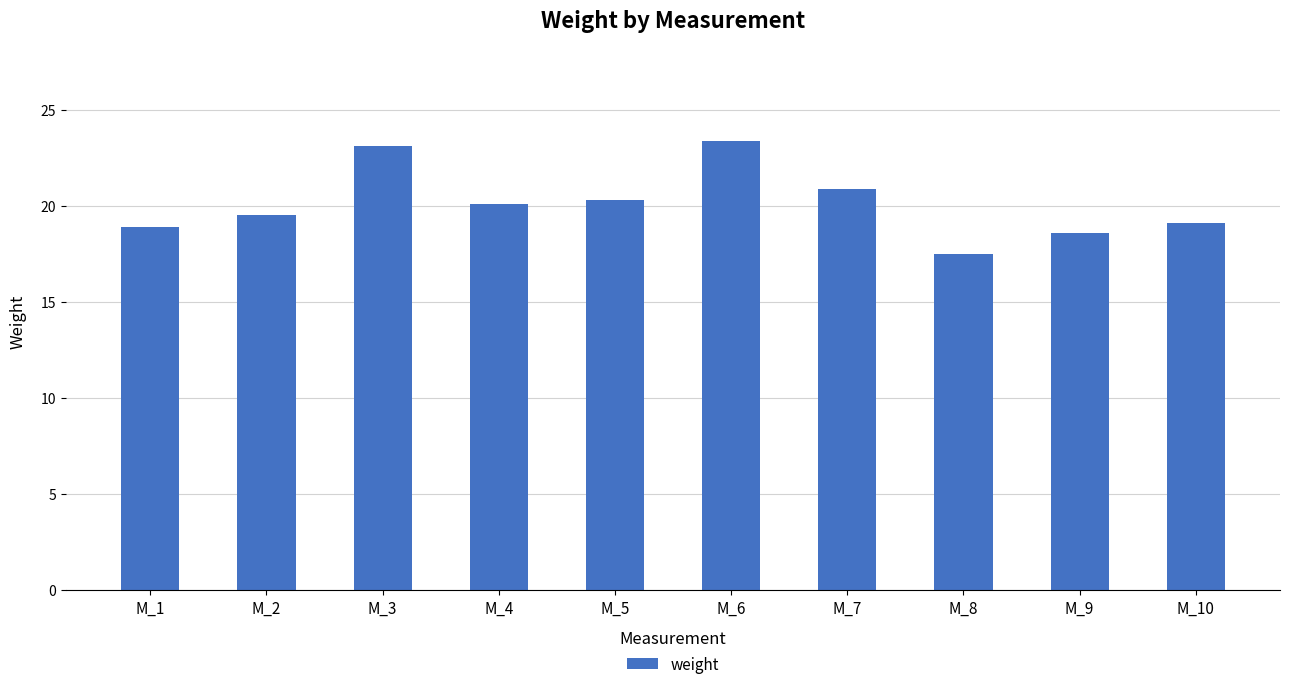

What is the approximate value at M_6?

23.4